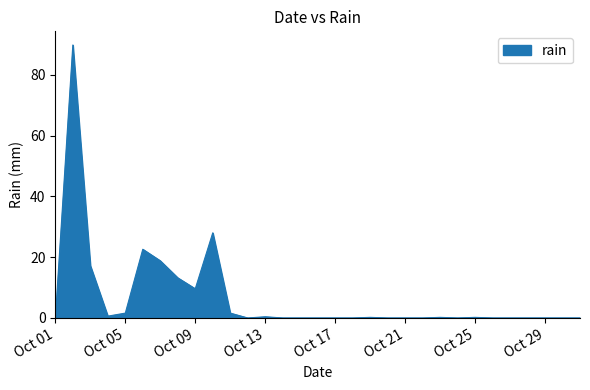

What is the maximum value shown in the chart?

89.8